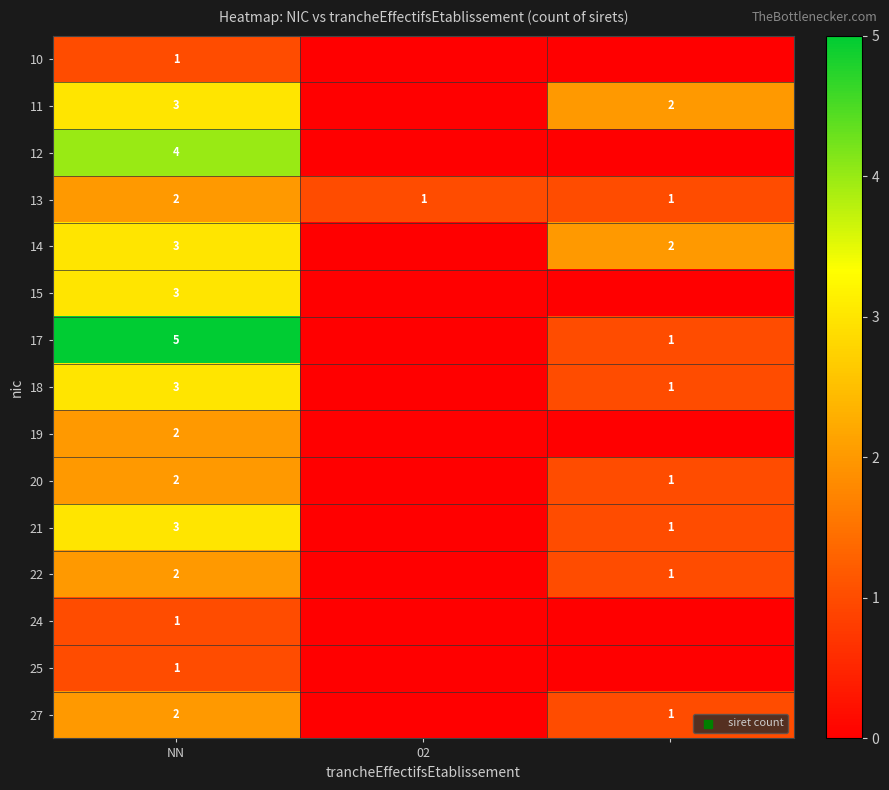

What is the spread (max minus min) of values at NN?

4